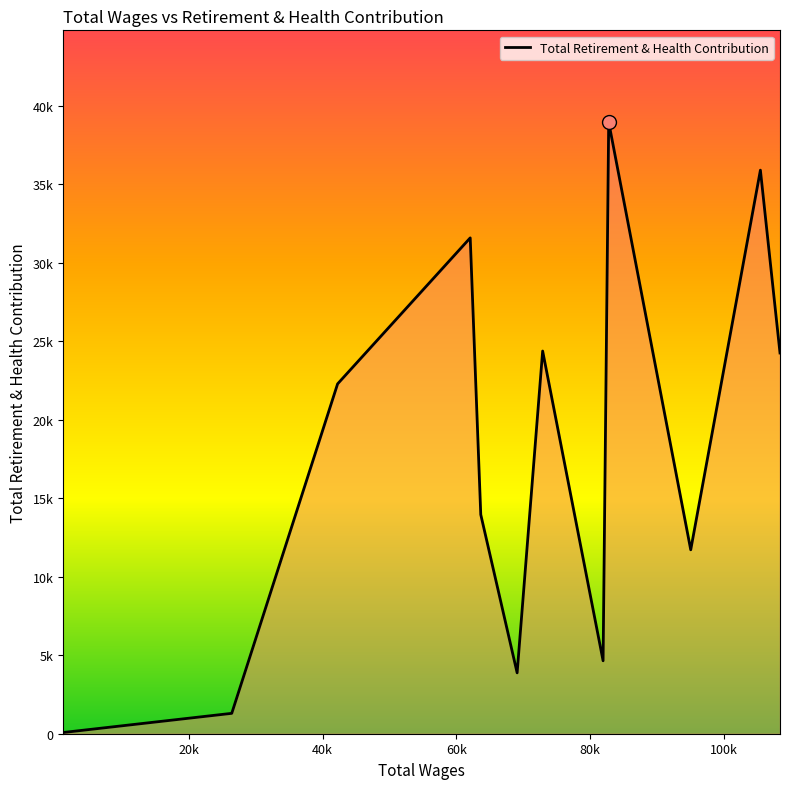

What is the label of the 3rd point from the left?

40k